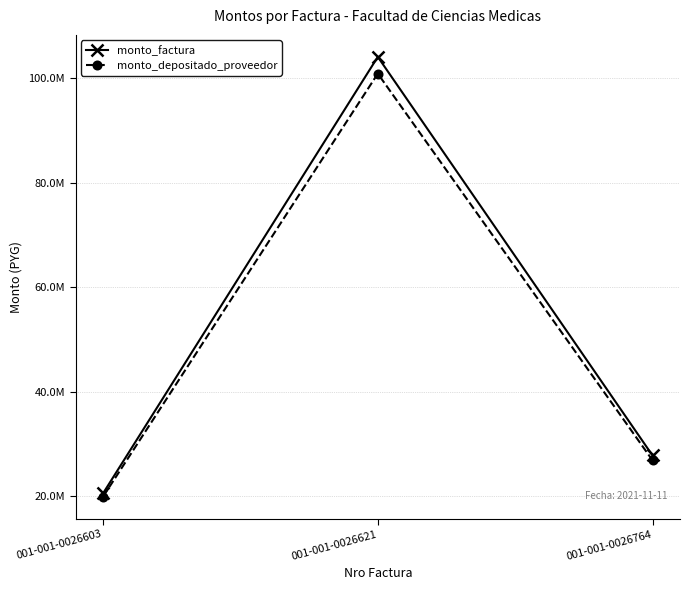

What is the difference between the highest and lowest values at 001-001-0026603?

633496